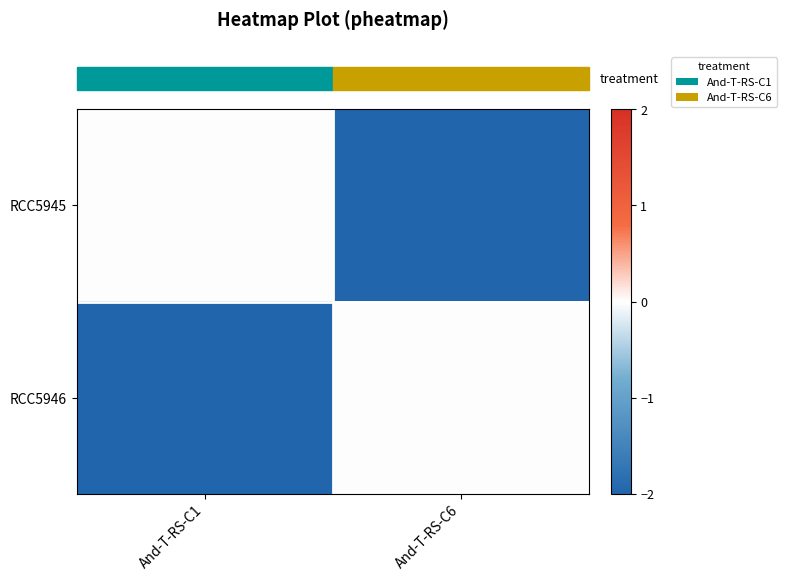

Which series has the largest total across all categories?

row_0